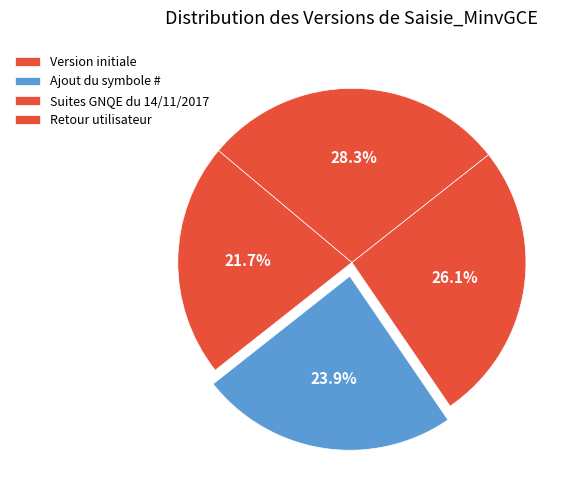

What percentage is the Retour utilisateur slice, to the nearest percent?

28%